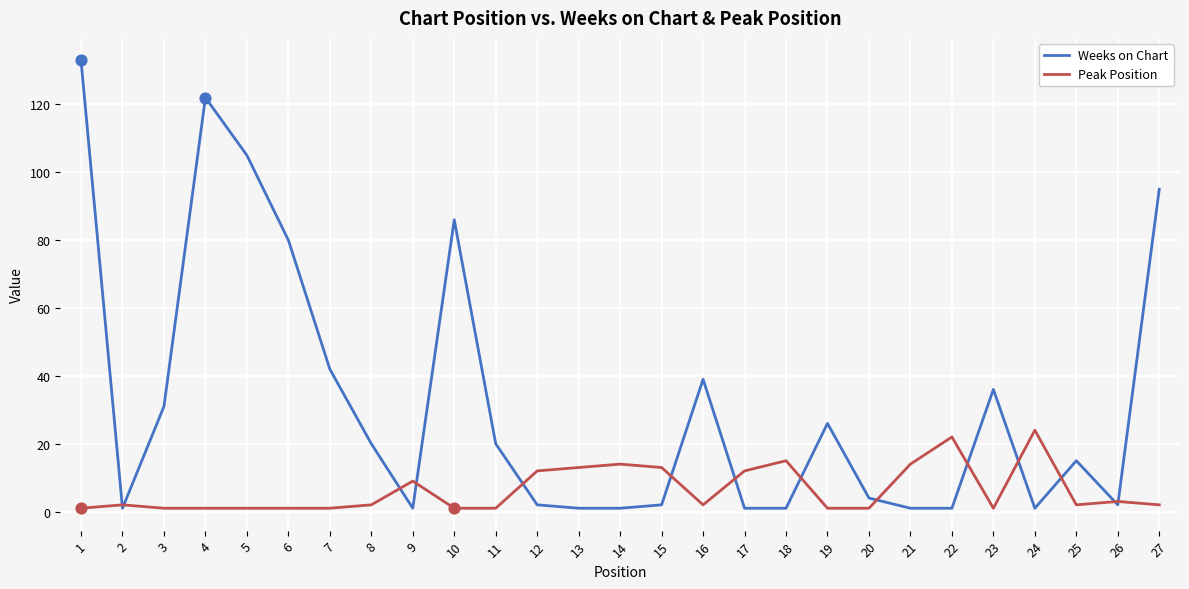

Between 6 and 20, which series saw the biggest shift?

Weeks on Chart